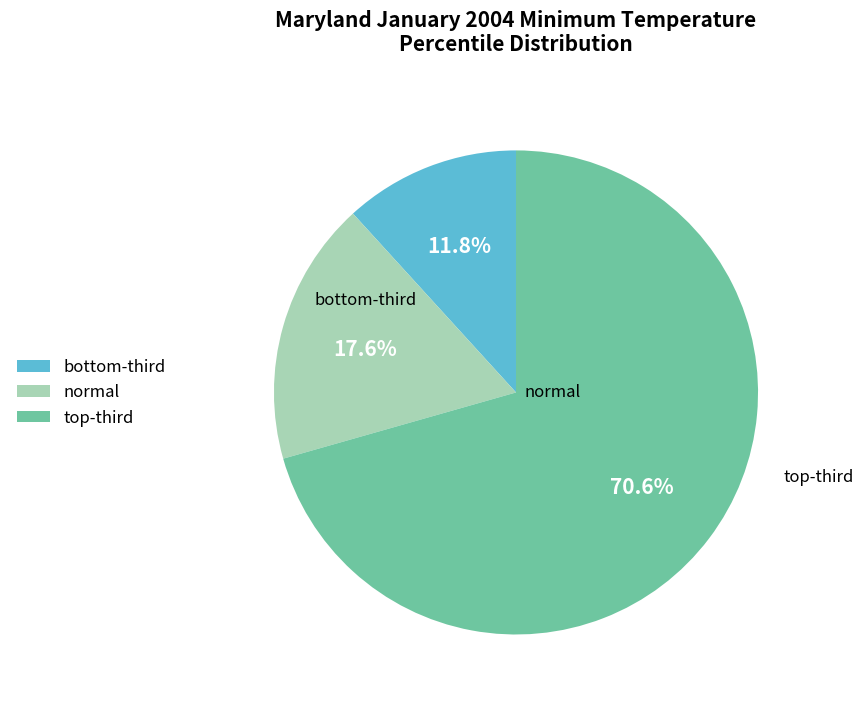

Which category accounts for the majority?

top-third